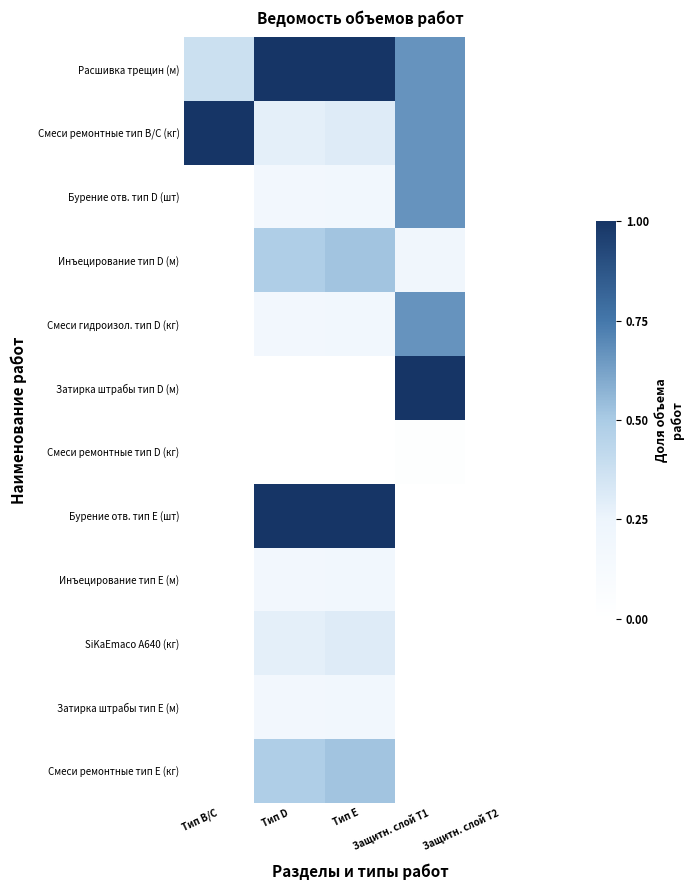

Which has a higher value, Тип В/С or Защитн. слой Т1?

Защитн. слой Т1